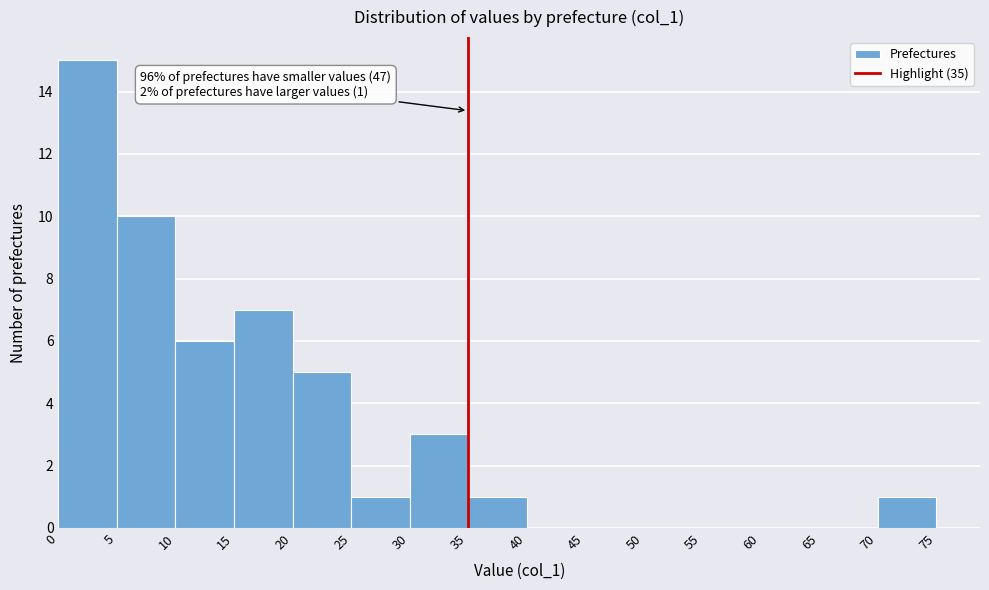

Which range on the x-axis has the tallest bar?

0 to 5